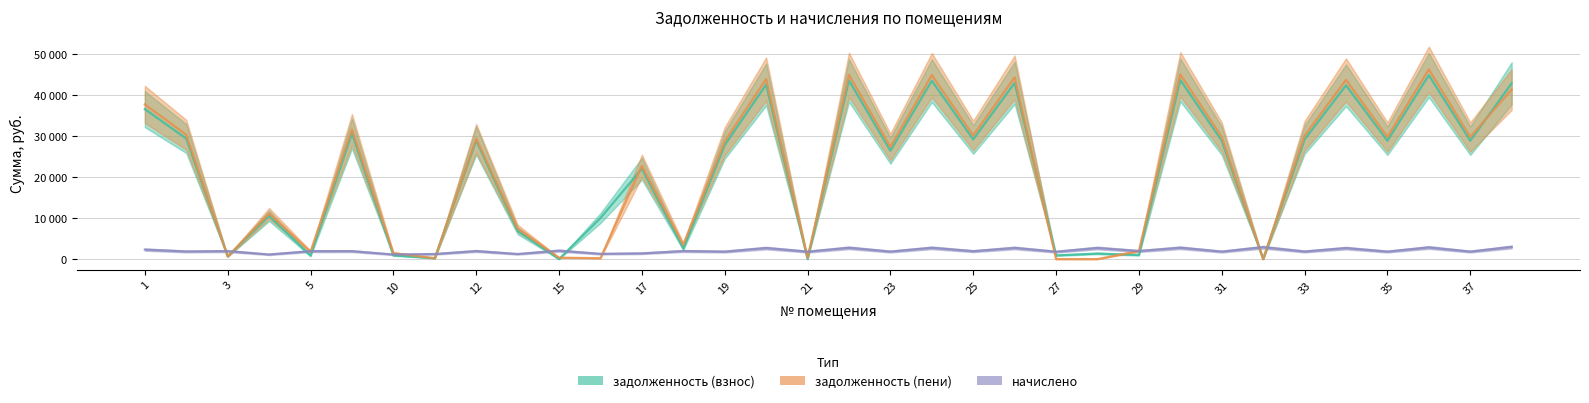

Count the number of categories in the chart.

34